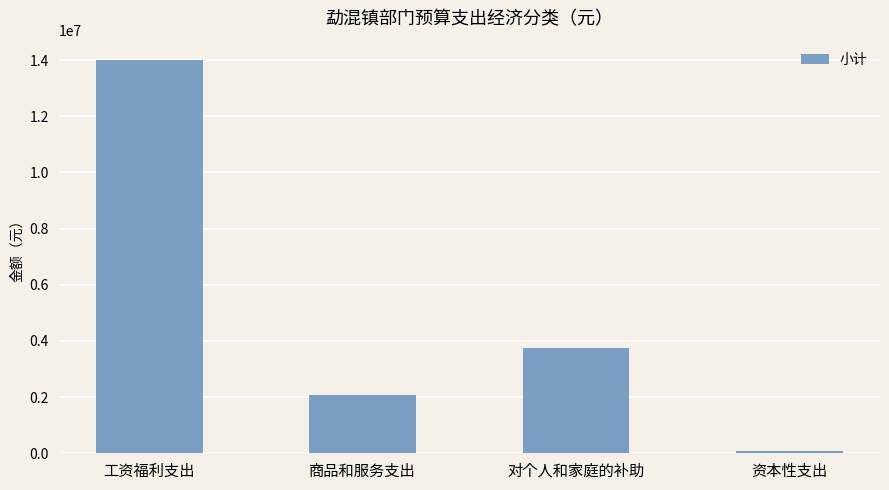

How many data points does each series have?

4